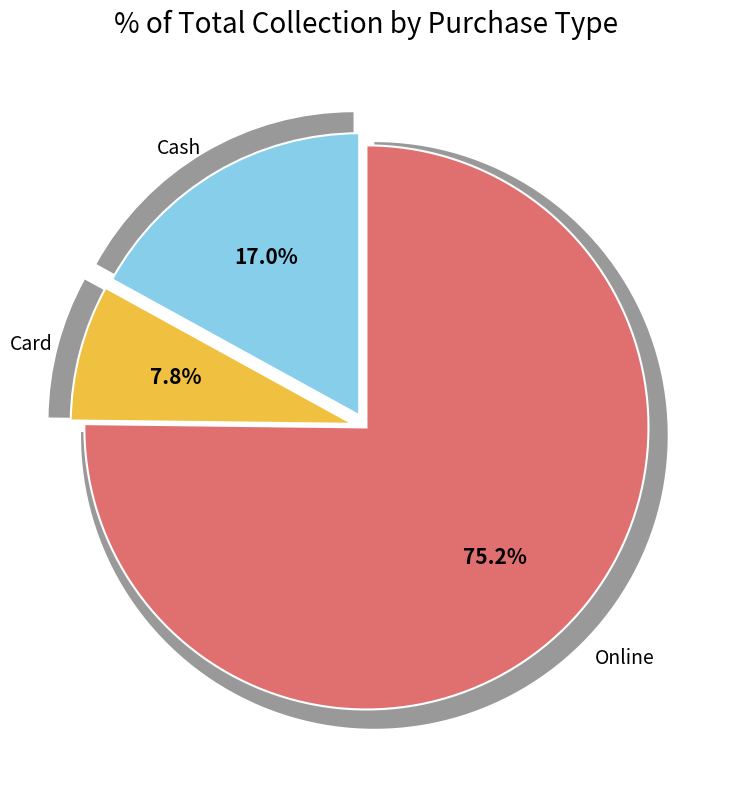

To the nearest percent, what percentage of the pie is Online?

75%